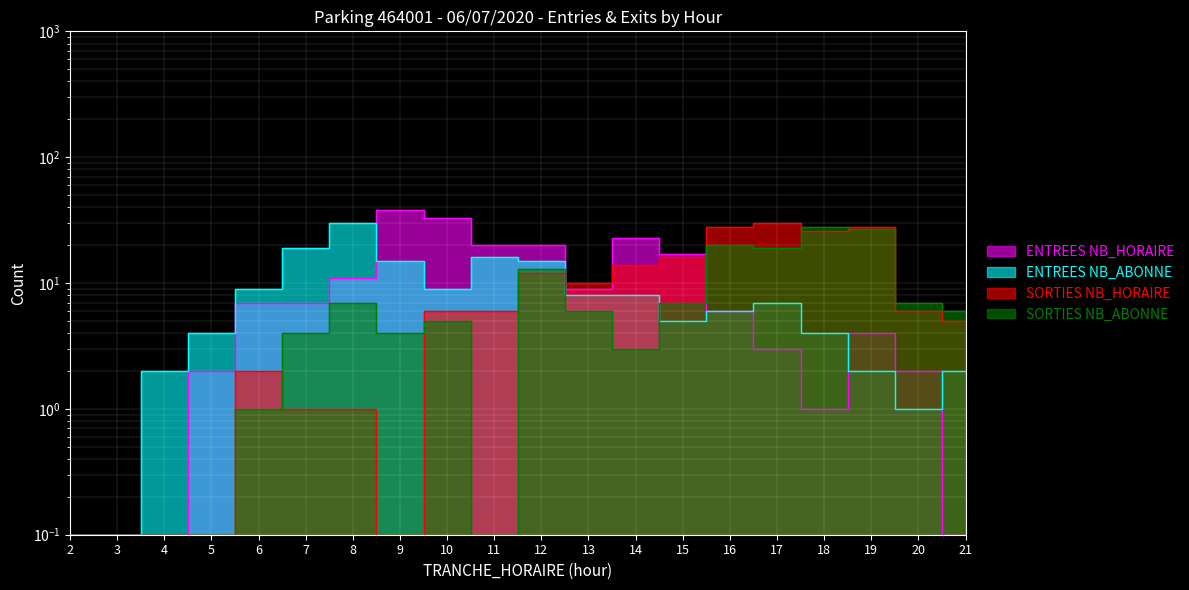

Reading left to right, extract all data points from this chart.

ENTREES NB_HORAIRE: 0.1	0.1	0.1	2.0	7.0	7.0	11.0	38.0	33.0	20.0	20.0	9.0	23.0	17.0	6.0	3.0	1.0	4.0	2.0	0.1
ENTREES NB_ABONNE: 0.1	0.1	2.0	4.0	9.0	19.0	30.0	15.0	9.0	16.0	15.0	8.0	8.0	5.0	6.0	7.0	4.0	2.0	1.0	2.0
SORTIES NB_HORAIRE: 0.1	0.1	0.1	0.1	2.0	1.0	1.0	0.1	6.0	6.0	12.0	10.0	14.0	16.0	28.0	30.0	26.0	28.0	6.0	5.0
SORTIES NB_ABONNE: 0.1	0.1	0.1	0.1	1.0	4.0	7.0	4.0	5.0	0.1	13.0	6.0	3.0	7.0	20.0	19.0	28.0	27.0	7.0	6.0